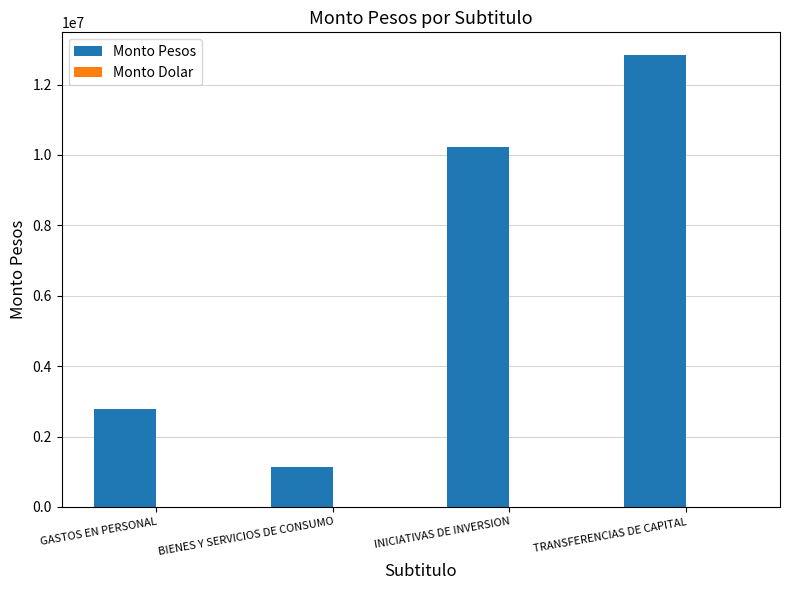

What value does the data have at GASTOS EN PERSONAL?

2770829